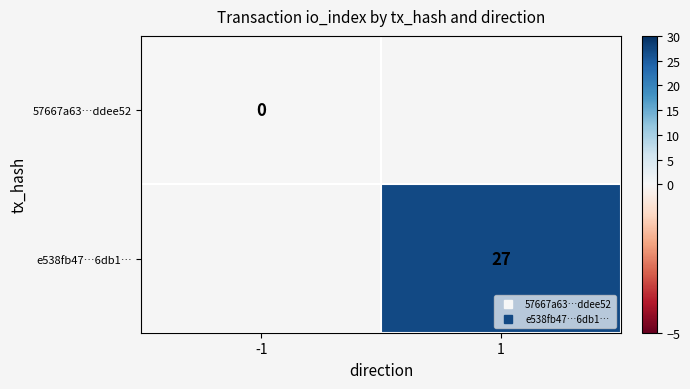

How many categories are shown in the chart?

2